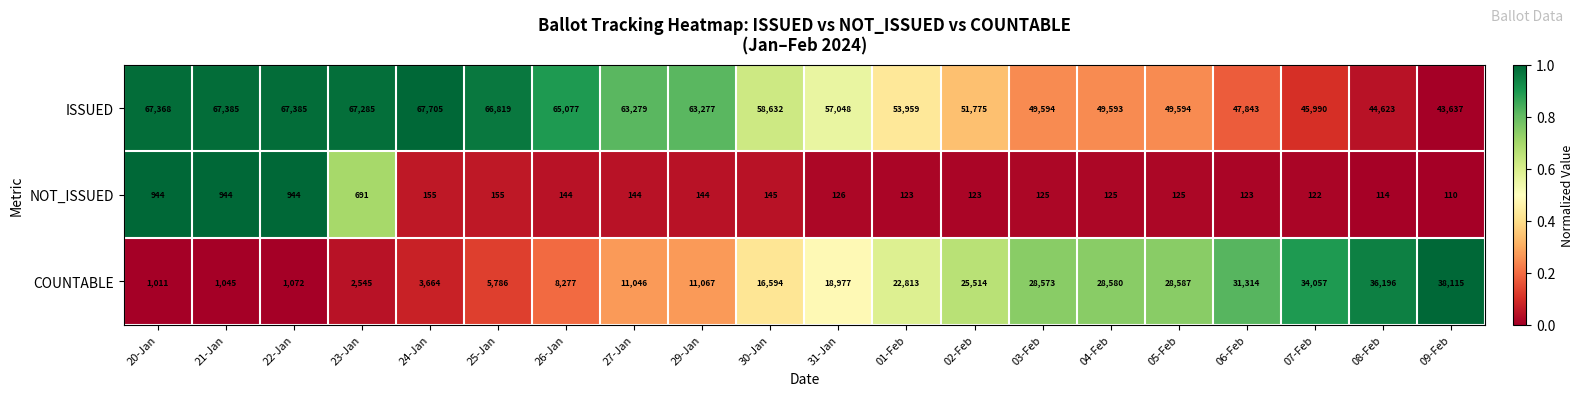

Which series has the largest total across all categories?

ISSUED